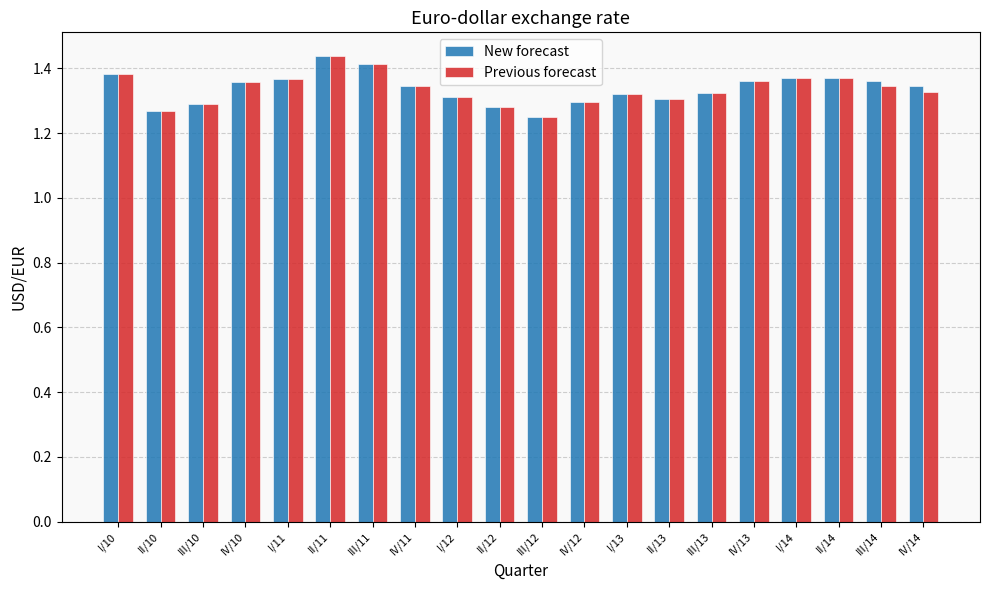

What is the sum of the Previous forecast values at IV/12 and II/12?

2.6